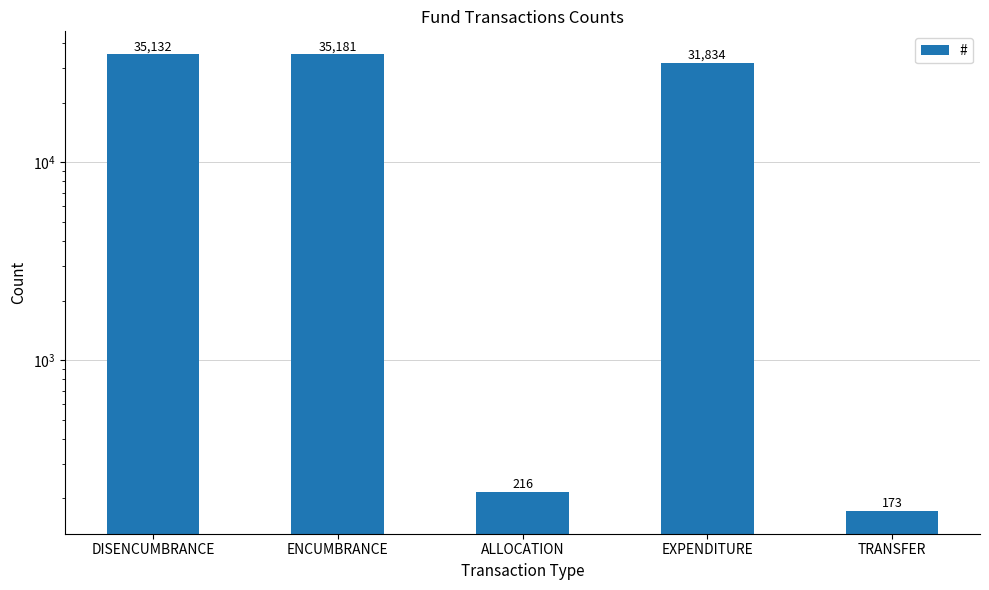

How many bars are there in total?

5